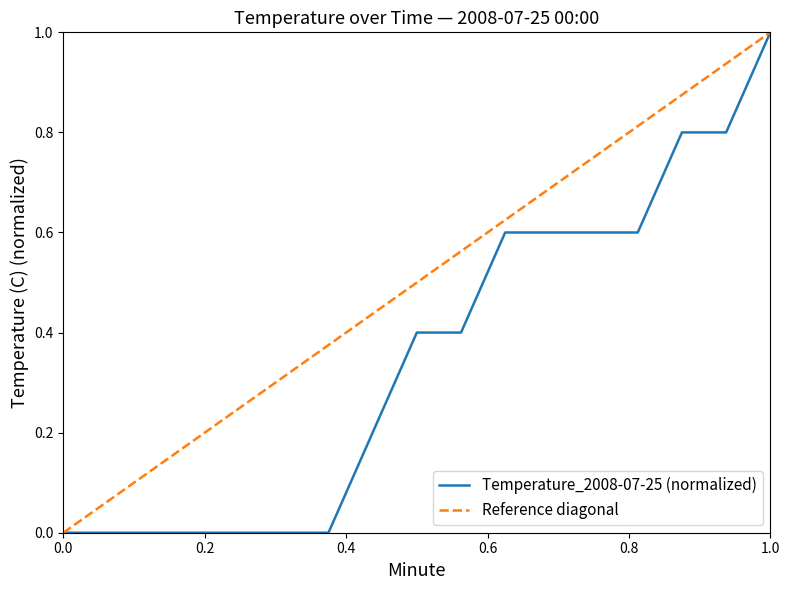

At which label does Temperature_2008-07-25 (normalized) reach its peak?

1.0